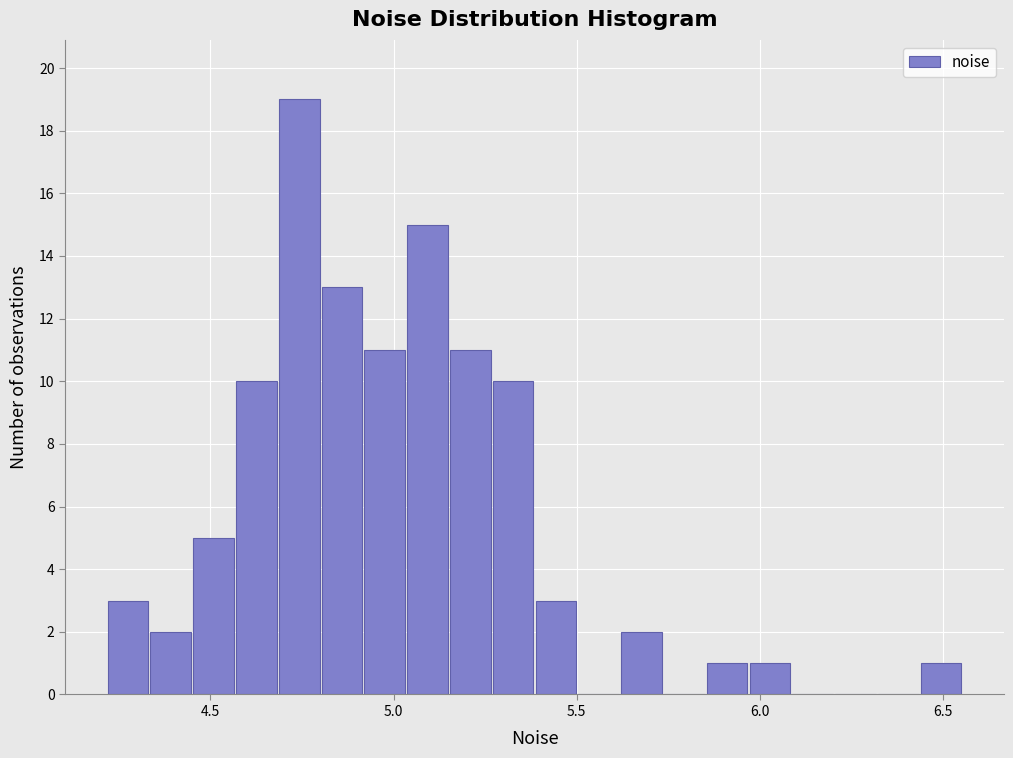

Read against the x-axis, roughly where is the centre of the tallest bar?

4.75